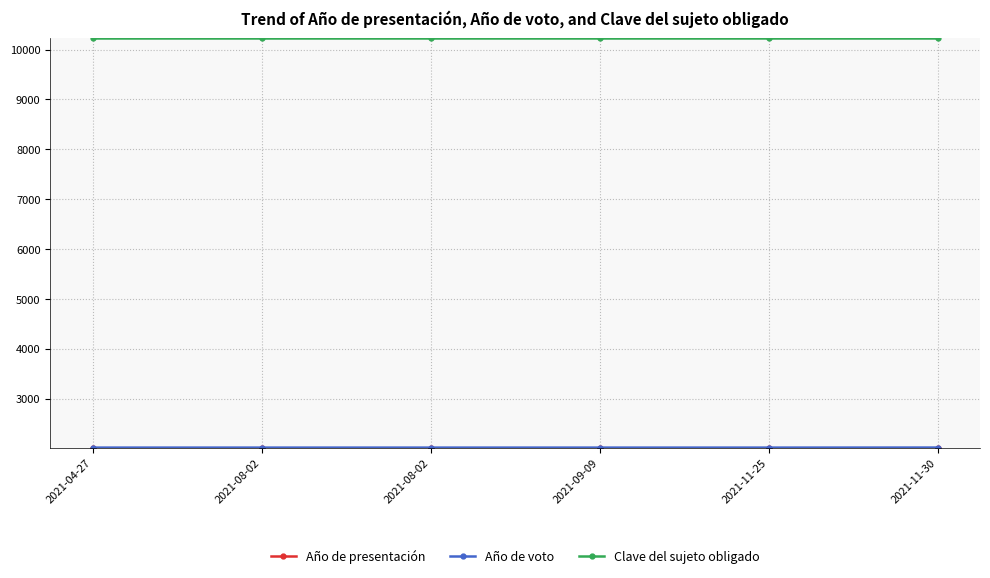

Count the number of data series in this chart.

3